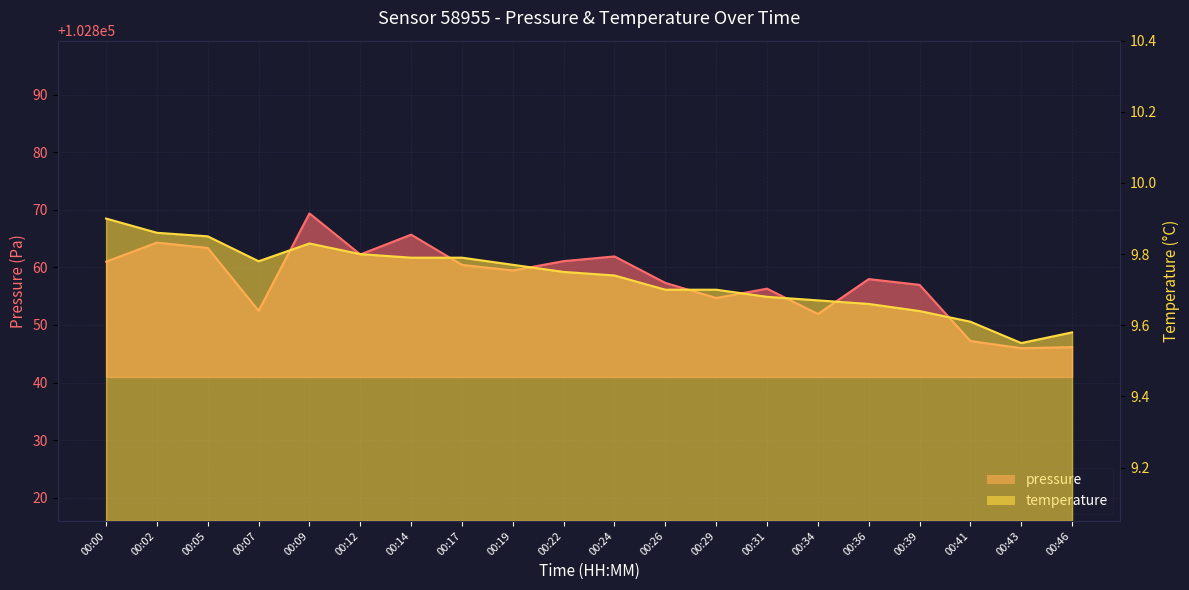

At which category does pressure reach its first local valley?

00:07